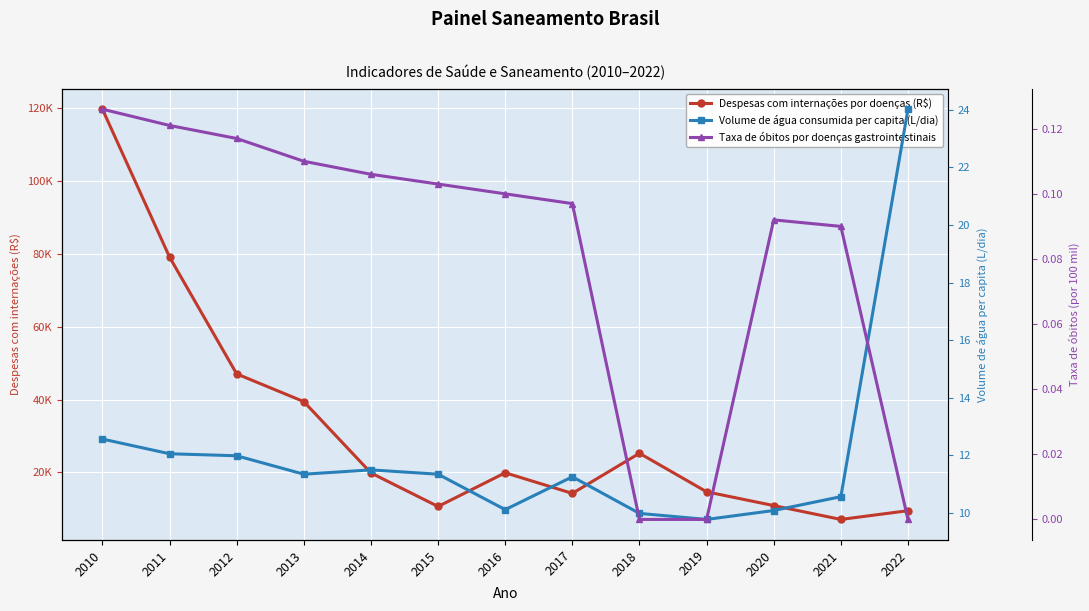

Reading left to right, list all the values displayed in this chart.

Despesas com internações por doenças (R$): 119761.8	79128.2	47032.9	39420.2	19824.3	10610.3	19868.0	14207.5	25229.2	14643.7	10856.3	7050.0	9453.1
Volume de água consumida per capita (L/dia): 12.6	12.1	12.0	11.3	11.5	11.3	10.1	11.3	10.0	9.8	10.1	10.6	24.0
Taxa de óbitos por doenças gastrointestinais: 0.1	0.1	0.1	0.1	0.1	0.1	0.1	0.1	0.0	0.0	0.1	0.1	0.0